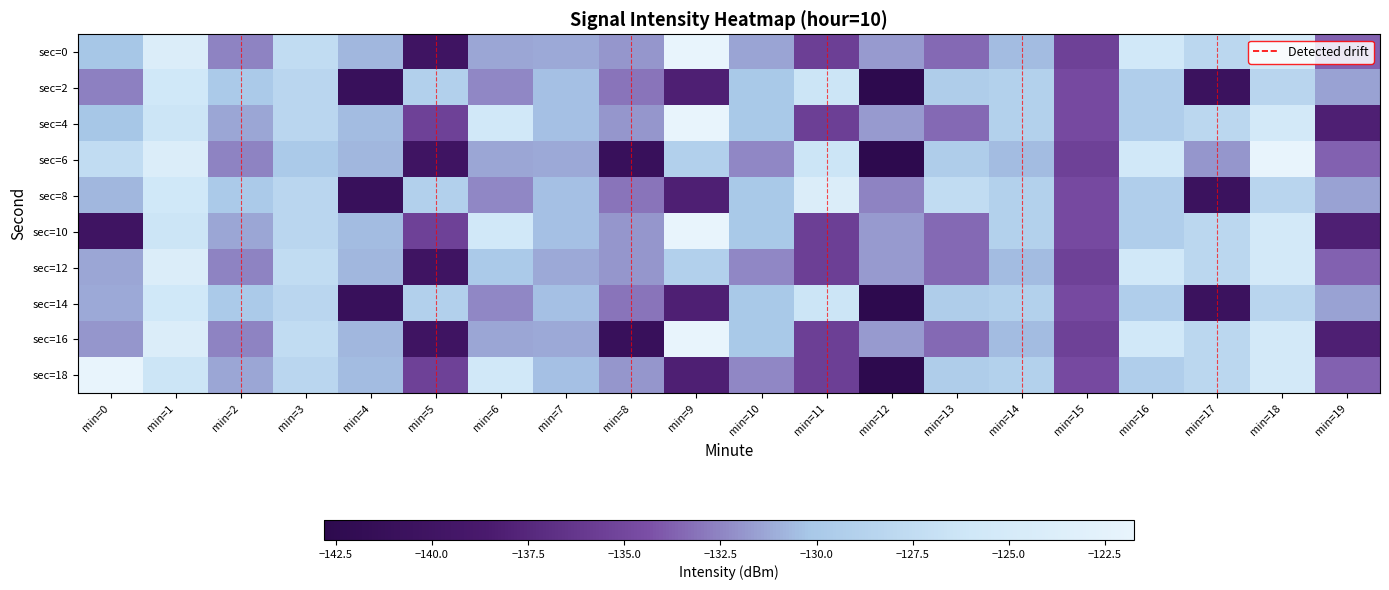

Reading left to right, list all the values displayed in this chart.

sec=0: min=0=-130.2	min=1=-124.0	min=2=-132.6	min=3=-127.5	min=4=-130.8	min=5=-140.0	min=6=-131.4	min=7=-131.2	min=8=-131.9	min=9=-121.8	min=10=-131.4	min=11=-135.6	min=12=-131.7	min=13=-133.4	min=14=-130.6	min=15=-135.4	min=16=-125.8	min=17=-128.1	min=18=-125.3	min=19=-133.7
sec=2: min=0=-132.6	min=1=-125.9	min=2=-129.8	min=3=-128.3	min=4=-141.0	min=5=-129.1	min=6=-132.4	min=7=-130.4	min=8=-133.1	min=9=-138.1	min=10=-130.0	min=11=-126.3	min=12=-142.8	min=13=-129.4	min=14=-129.0	min=15=-134.8	min=16=-129.3	min=17=-140.6	min=18=-128.4	min=19=-131.5
sec=4: min=0=-130.2	min=1=-126.3	min=2=-131.4	min=3=-128.3	min=4=-130.6	min=5=-135.4	min=6=-125.8	min=7=-130.4	min=8=-131.9	min=9=-121.8	min=10=-130.0	min=11=-135.6	min=12=-131.7	min=13=-133.4	min=14=-129.0	min=15=-134.8	min=16=-129.3	min=17=-128.1	min=18=-125.3	min=19=-138.1
sec=6: min=0=-127.5	min=1=-124.0	min=2=-132.6	min=3=-129.8	min=4=-130.8	min=5=-140.0	min=6=-131.4	min=7=-131.2	min=8=-141.0	min=9=-129.1	min=10=-132.4	min=11=-126.3	min=12=-142.8	min=13=-129.4	min=14=-130.6	min=15=-135.4	min=16=-125.8	min=17=-131.9	min=18=-121.8	min=19=-133.7
sec=8: min=0=-130.8	min=1=-125.9	min=2=-129.8	min=3=-128.3	min=4=-141.0	min=5=-129.1	min=6=-132.4	min=7=-130.4	min=8=-133.1	min=9=-138.1	min=10=-130.0	min=11=-124.0	min=12=-132.6	min=13=-127.5	min=14=-129.0	min=15=-134.8	min=16=-129.3	min=17=-140.6	min=18=-128.4	min=19=-131.5
sec=10: min=0=-140.0	min=1=-126.3	min=2=-131.4	min=3=-128.3	min=4=-130.6	min=5=-135.4	min=6=-125.8	min=7=-130.4	min=8=-131.9	min=9=-121.8	min=10=-130.0	min=11=-135.6	min=12=-131.7	min=13=-133.4	min=14=-129.0	min=15=-134.8	min=16=-129.3	min=17=-128.1	min=18=-125.3	min=19=-138.1
sec=12: min=0=-131.4	min=1=-124.0	min=2=-132.6	min=3=-127.5	min=4=-130.8	min=5=-140.0	min=6=-129.8	min=7=-131.2	min=8=-131.9	min=9=-129.1	min=10=-132.4	min=11=-135.6	min=12=-131.7	min=13=-133.4	min=14=-130.6	min=15=-135.4	min=16=-125.8	min=17=-128.1	min=18=-125.3	min=19=-133.7
sec=14: min=0=-131.2	min=1=-125.9	min=2=-129.8	min=3=-128.3	min=4=-141.0	min=5=-129.1	min=6=-132.4	min=7=-130.4	min=8=-133.1	min=9=-138.1	min=10=-130.0	min=11=-126.3	min=12=-142.8	min=13=-129.4	min=14=-129.0	min=15=-134.8	min=16=-129.3	min=17=-140.6	min=18=-128.4	min=19=-131.5
sec=16: min=0=-131.9	min=1=-124.0	min=2=-132.6	min=3=-127.5	min=4=-130.8	min=5=-140.0	min=6=-131.4	min=7=-131.2	min=8=-141.0	min=9=-121.8	min=10=-130.0	min=11=-135.6	min=12=-131.7	min=13=-133.4	min=14=-130.6	min=15=-135.4	min=16=-125.8	min=17=-128.1	min=18=-125.3	min=19=-138.1
sec=18: min=0=-121.8	min=1=-126.3	min=2=-131.4	min=3=-128.3	min=4=-130.6	min=5=-135.4	min=6=-125.8	min=7=-130.4	min=8=-131.9	min=9=-138.1	min=10=-132.4	min=11=-135.6	min=12=-142.8	min=13=-129.4	min=14=-129.0	min=15=-134.8	min=16=-129.3	min=17=-128.1	min=18=-125.3	min=19=-133.7